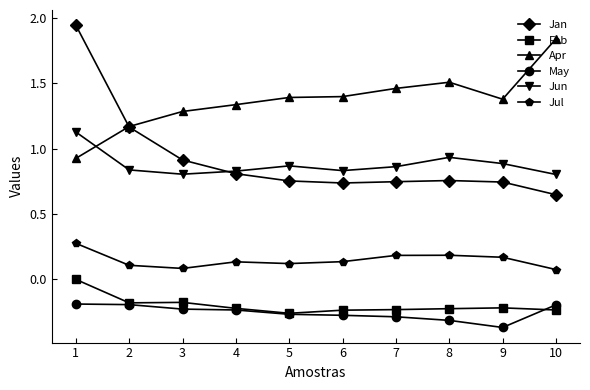

What is the sum of all Apr values?

13.7